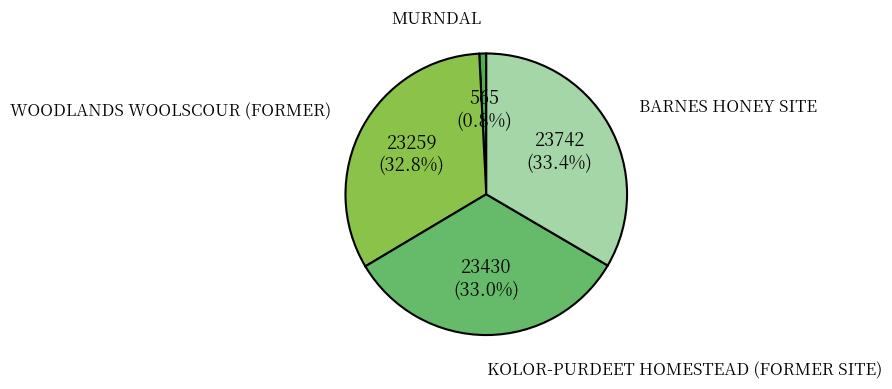

Is it true that WOODLANDS WOOLSCOUR (FORMER) is 33% of the pie?

True